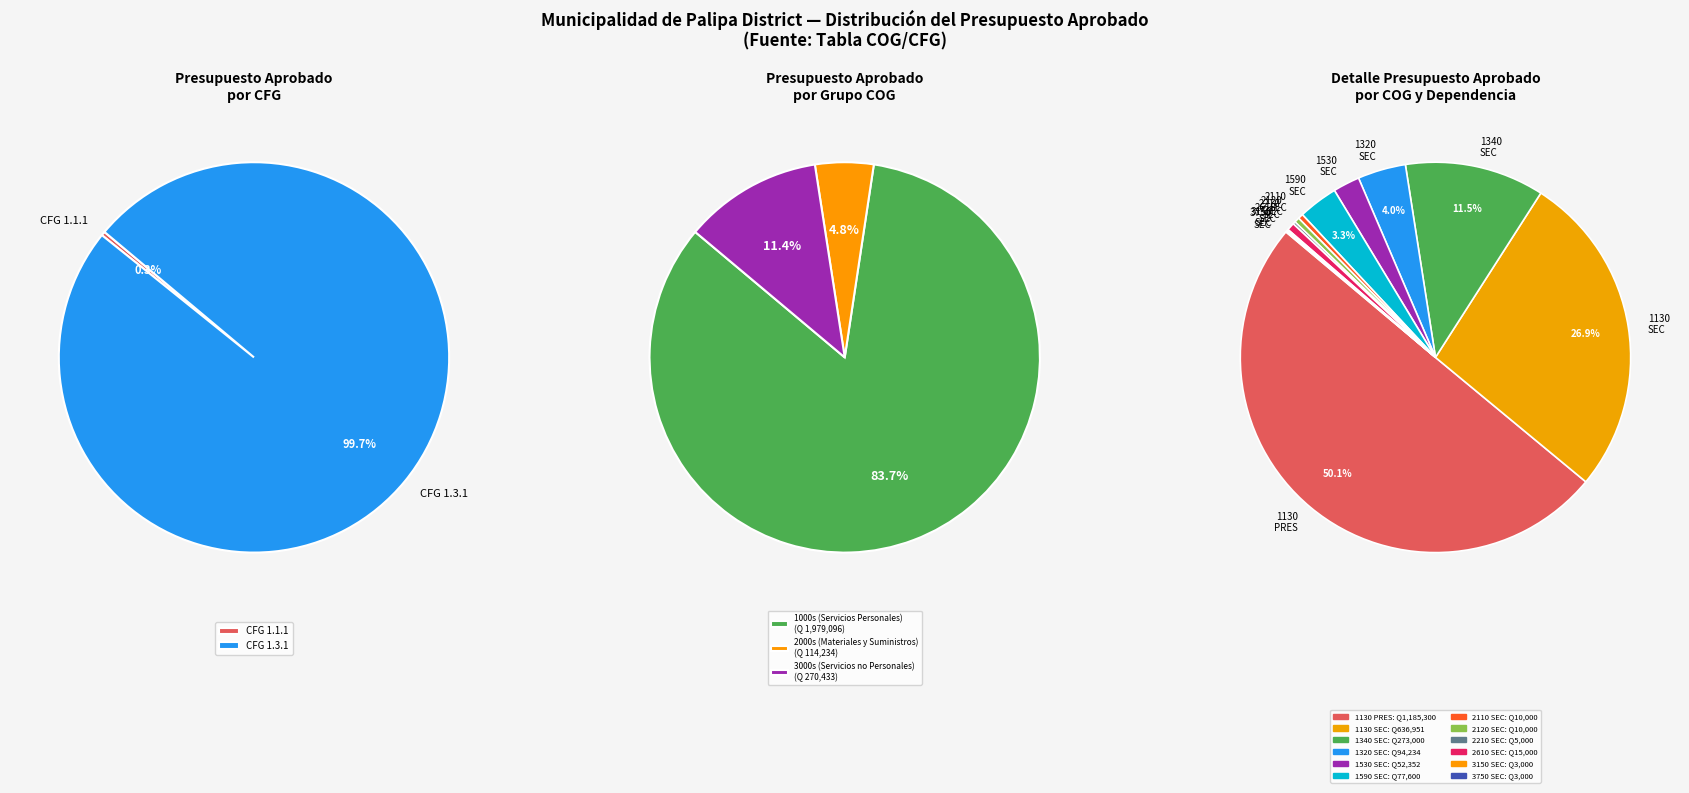

Does any single category account for the majority?

Yes